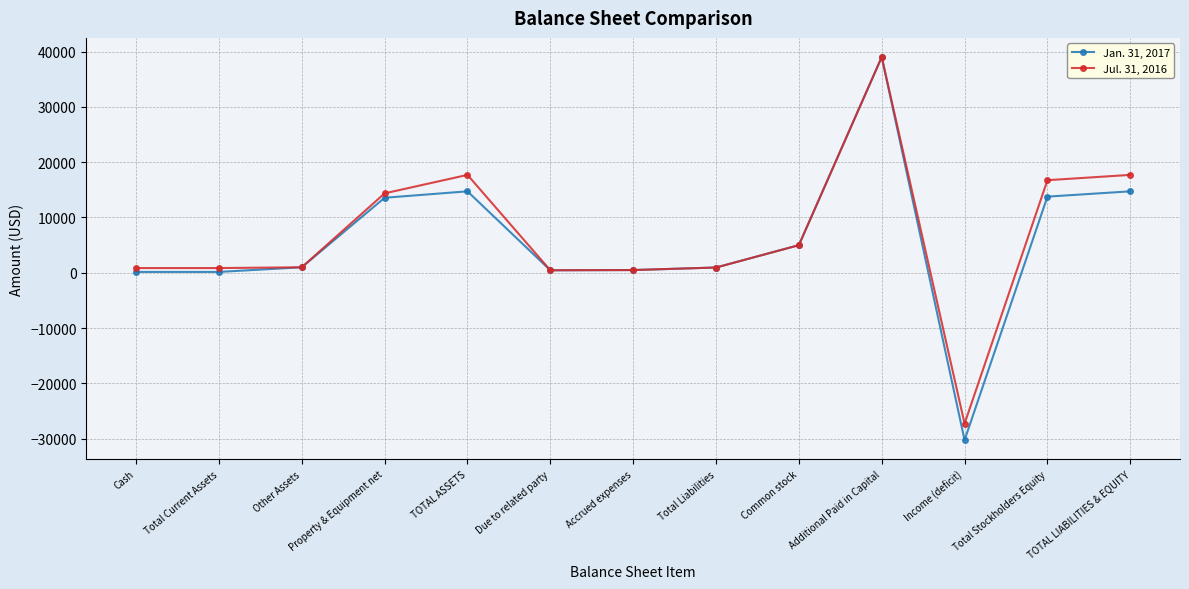

Is the value of Jan. 31, 2017 at TOTAL ASSETS greater than the value of Jul. 31, 2016 at Total Stockholders Equity?

No